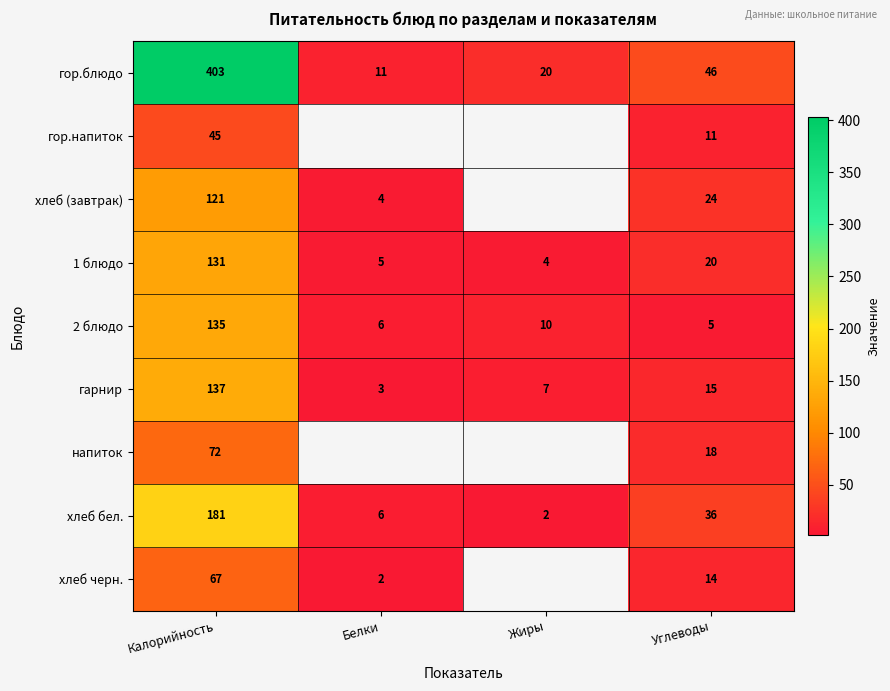

At which category is the sum across all series the highest?

Калорийность